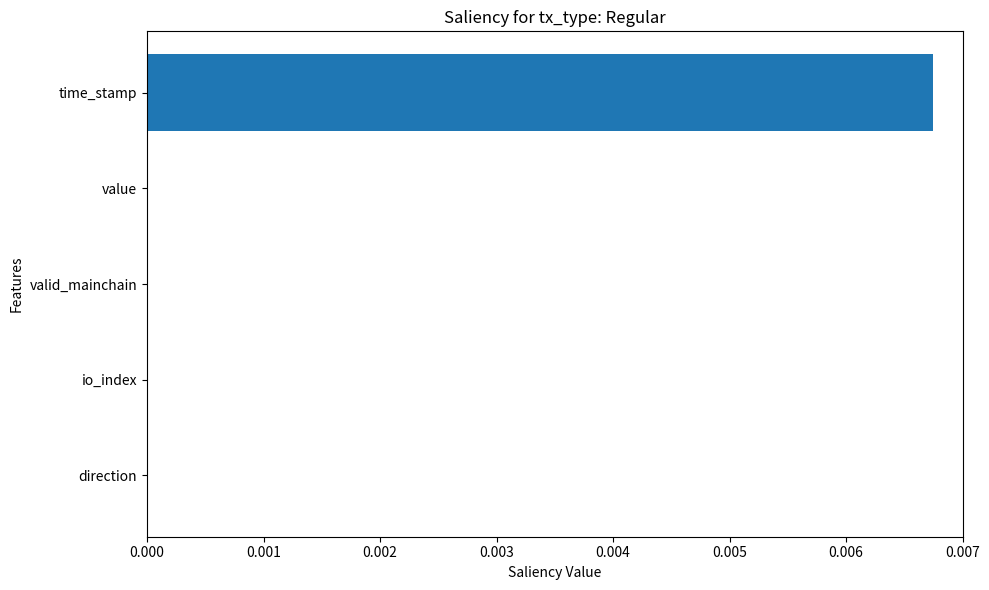

The chart shows a value of 0.0 at io_index. True or false?

True